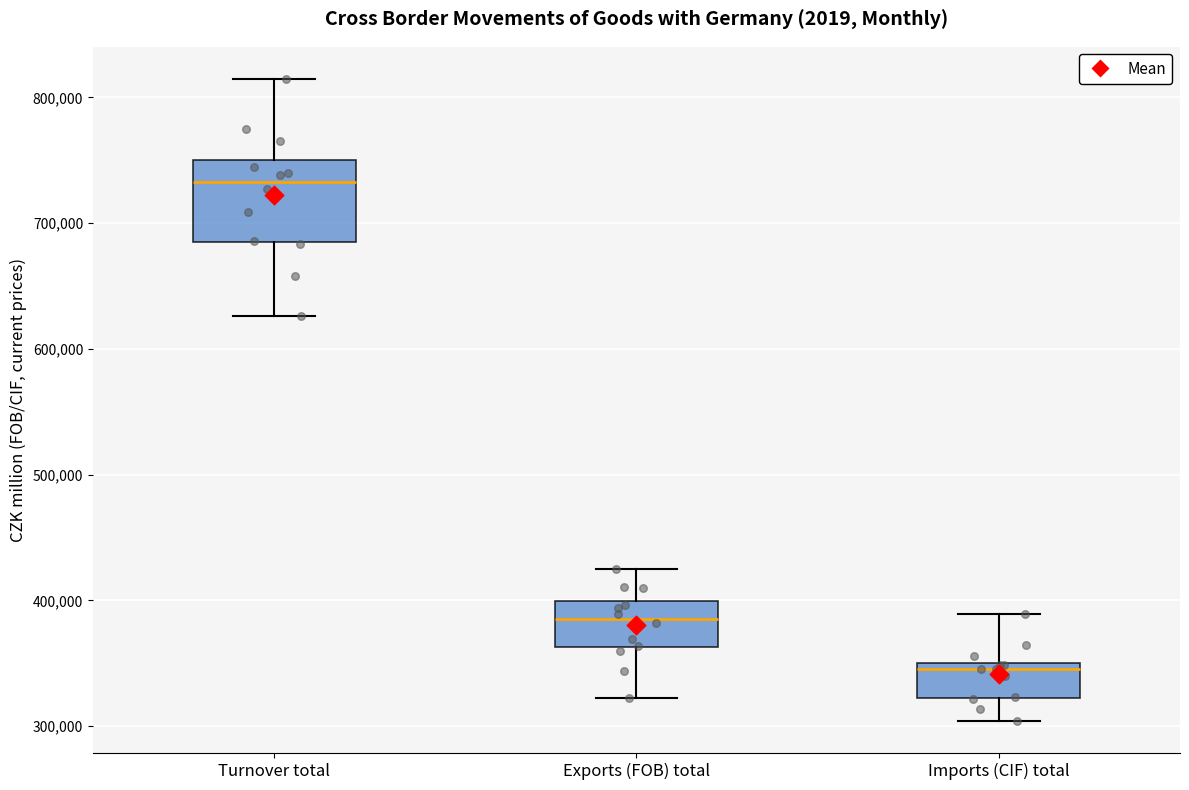

Comparing the boxes themselves (not the whiskers), which one is the tallest?

Turnover total